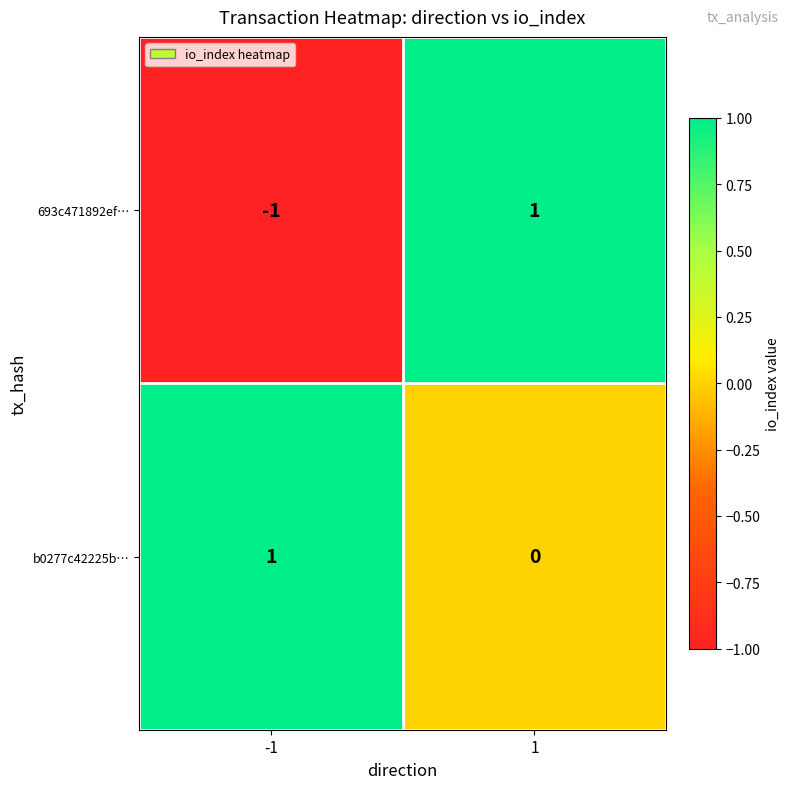

At how many categories does at least one series exceed 0?

2